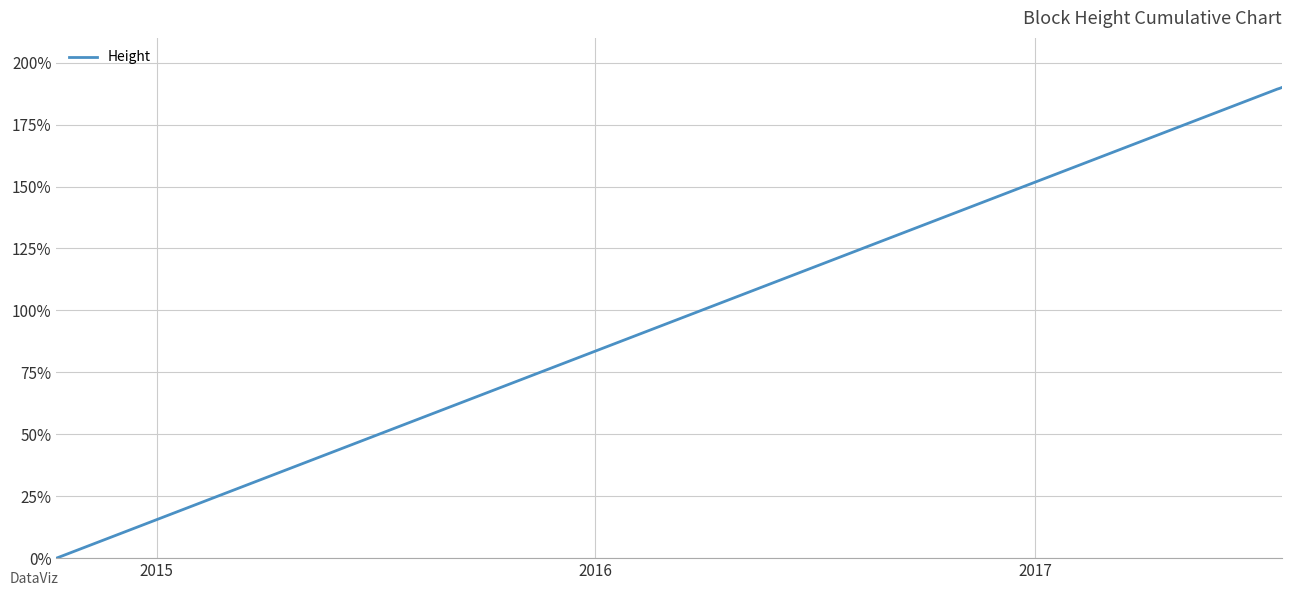

What is the sum of all values?

947.8